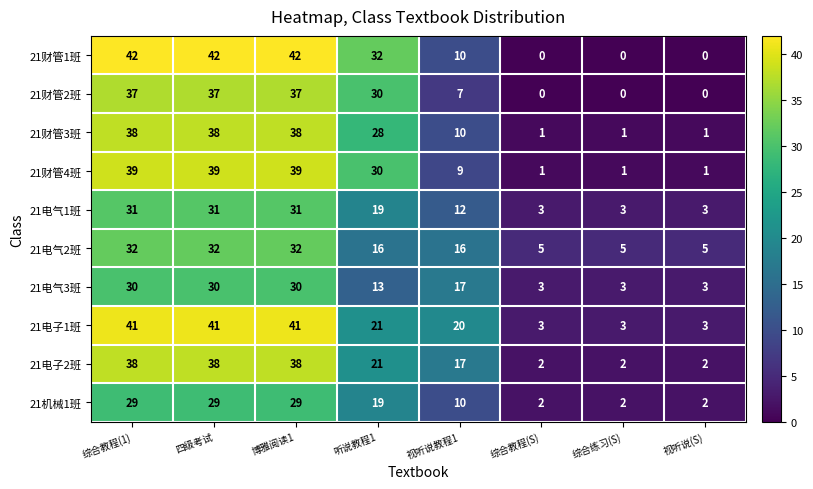

What is the total value across all series at 视听说(S)?

20